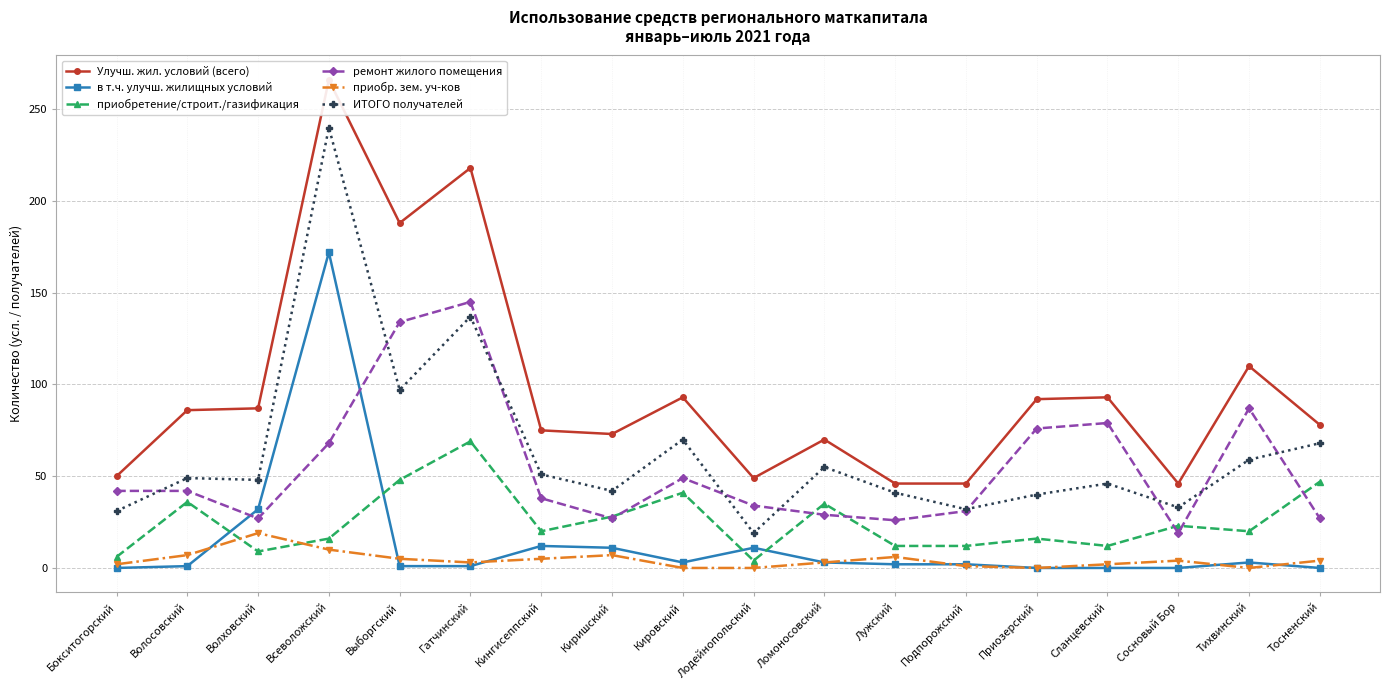

How many lines are shown in the chart?

6